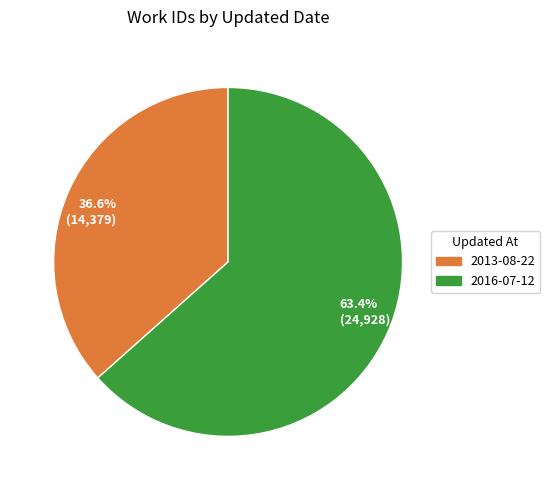

Is 63.4% (24,928) the majority of the pie?

Yes